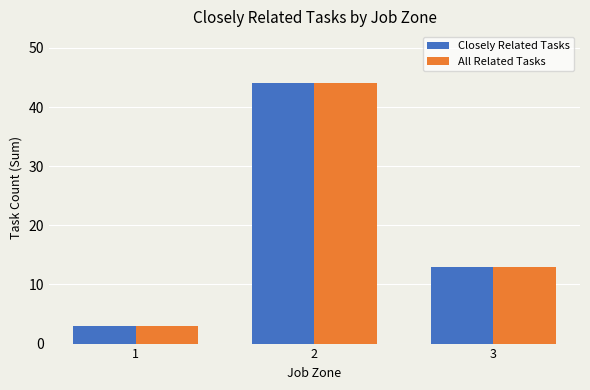

What is the minimum value shown in the chart?

3